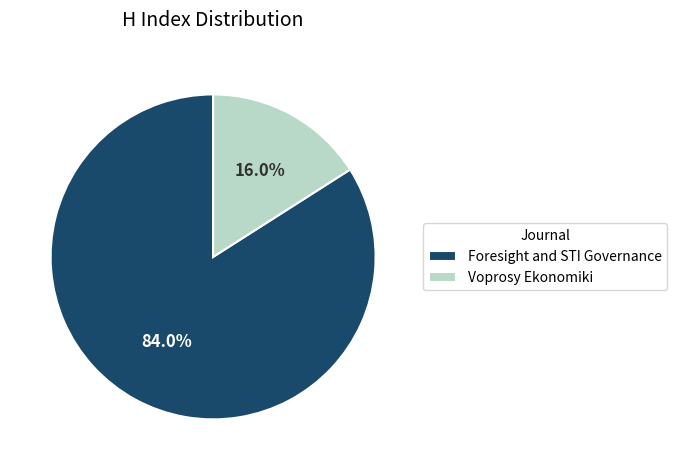

To the nearest percent, what is the difference between the largest and smallest slice percentages?

68%